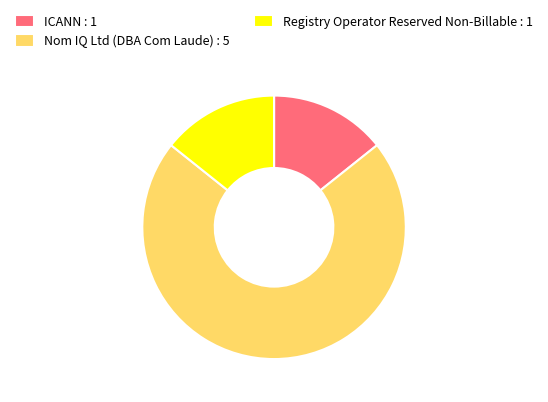

Which has a higher value, Nom IQ Ltd (DBA Com Laude) : 5 or Registry Operator Reserved Non-Billable : 1?

Nom IQ Ltd (DBA Com Laude) : 5